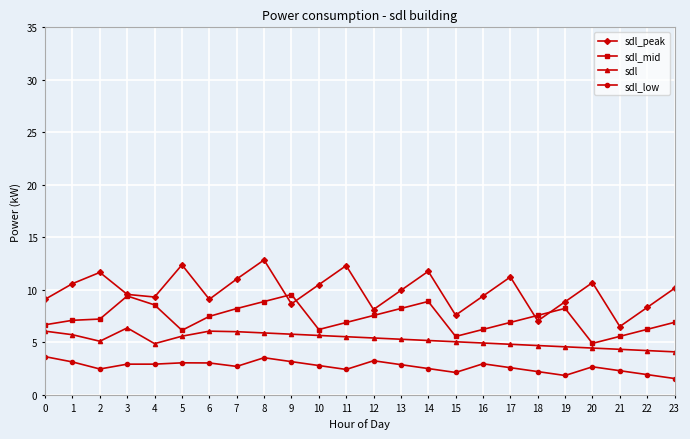

After their last crossing, which series has the higher values: sdl_mid or sdl_peak?

sdl_peak